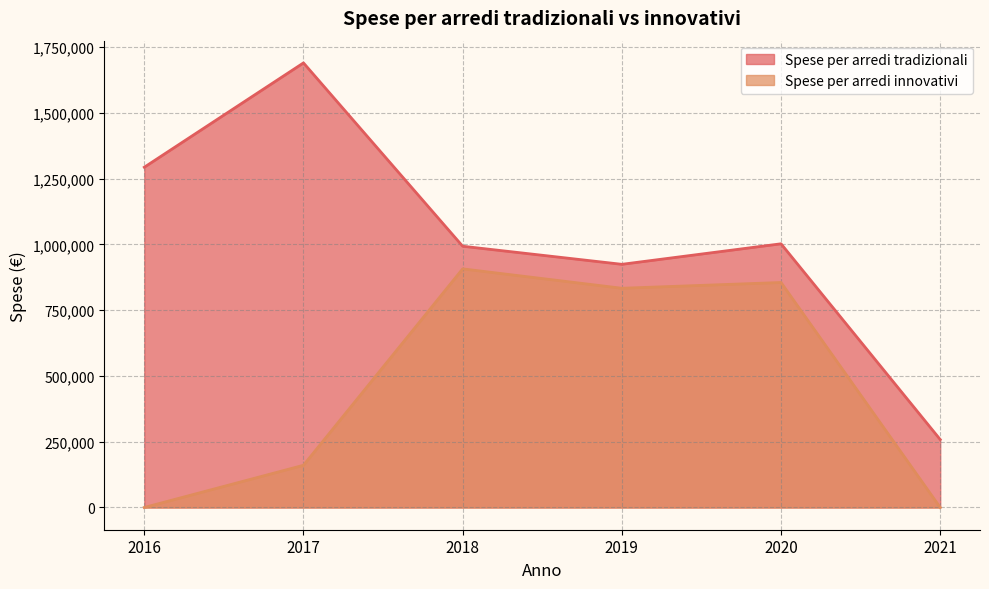

Reading left to right, extract all data points from this chart.

Spese per arredi tradizionali: 1293429.3	1689988.5	993094.0	924349.0	1002367.4	258312.6
Spese per arredi innovativi: 0.0	160484.1	907064.9	833328.5	855258.3	0.0